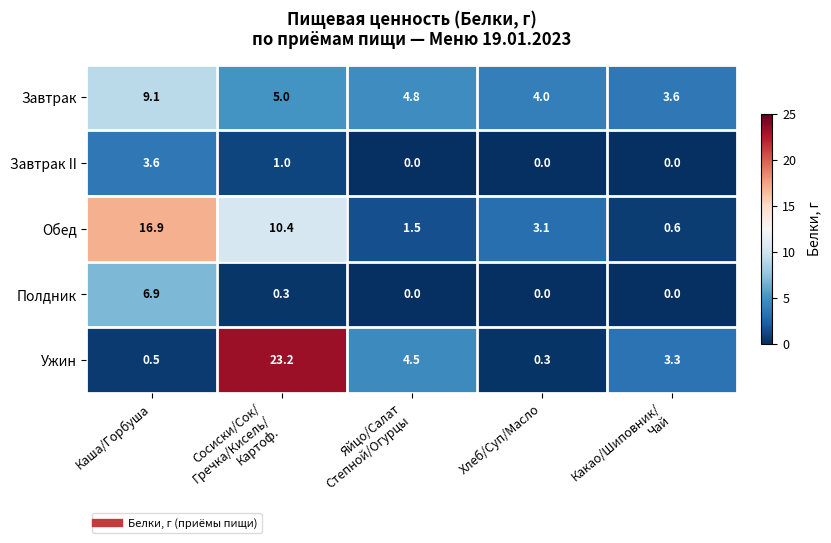

What is the difference between the second highest and minimum values in the Завтрак series?

1.4